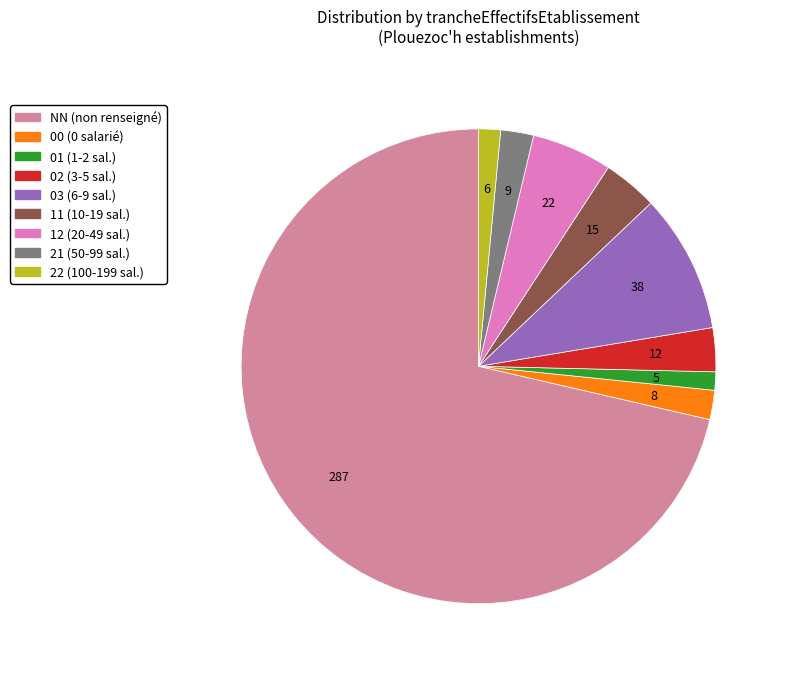

The 12 slice represents 1% of the pie. True or false?

False